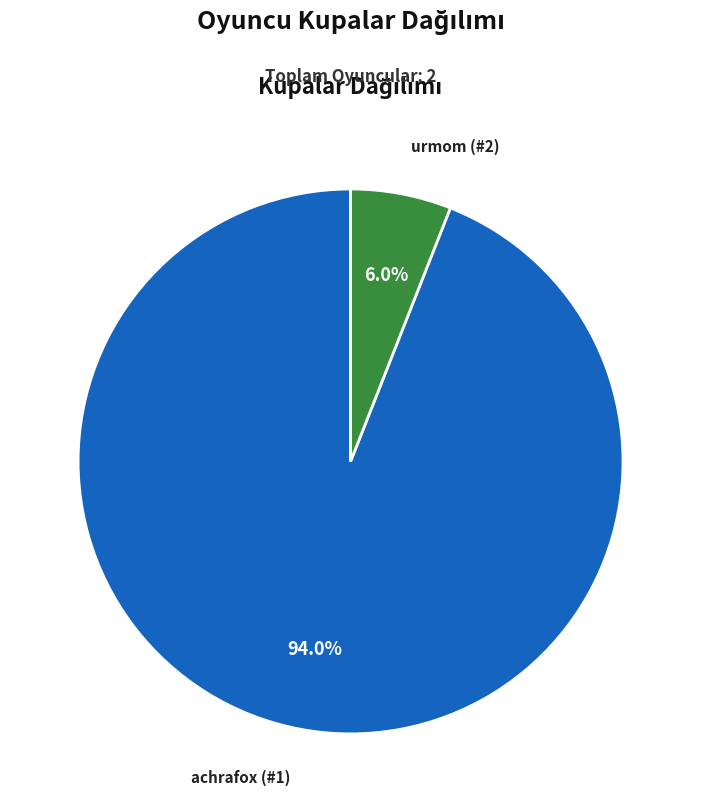

To the nearest percent, what is the difference between the achrafox (#1) and urmom (#2) slice percentages?

88%